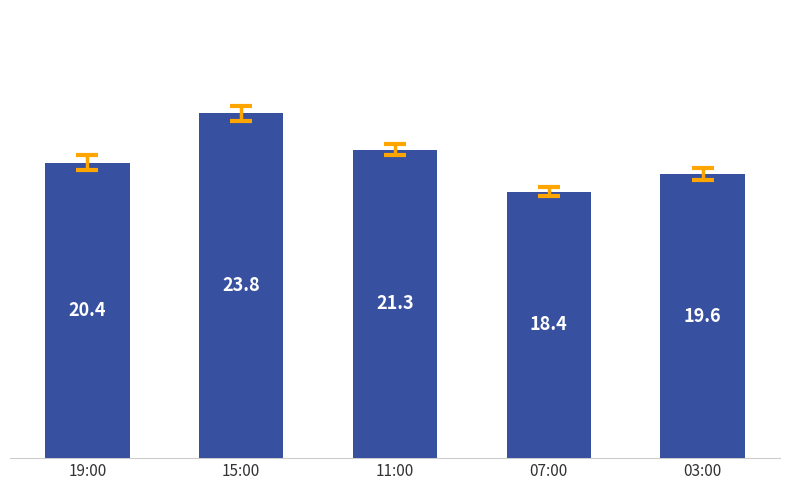

Are the bars grouped side by side (vs. stacked)?

No